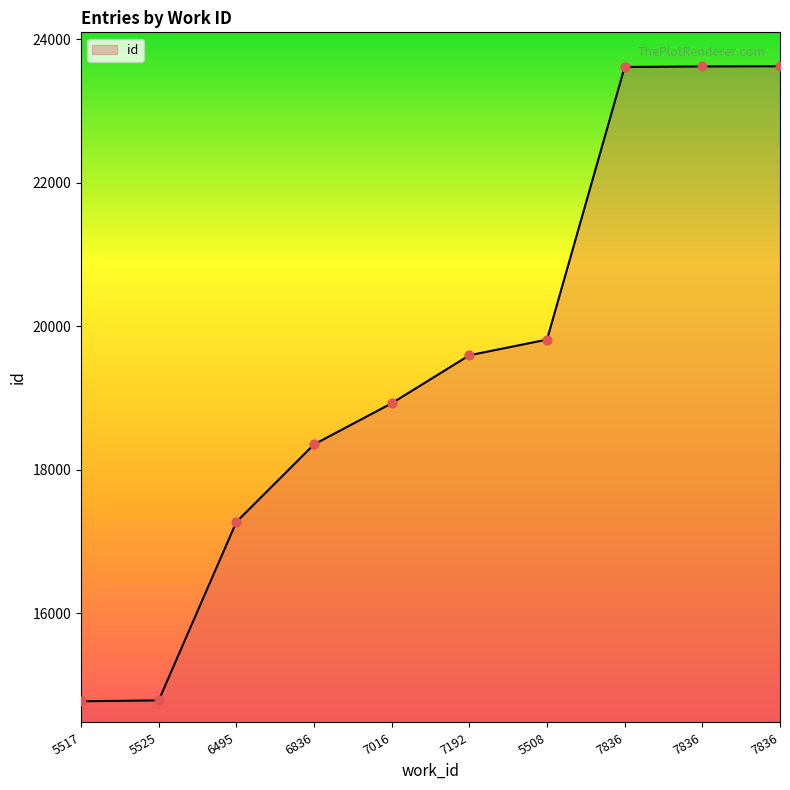

Does the chart have visible grid lines?

No